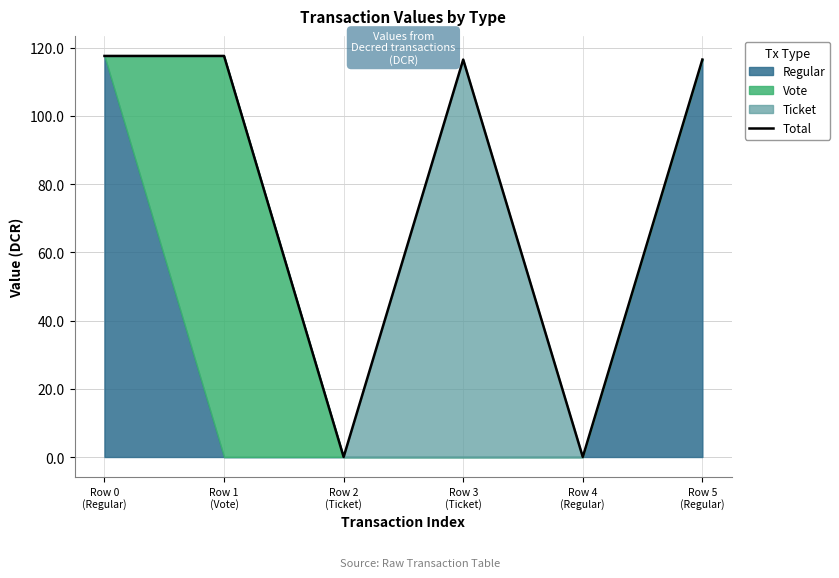

What is the greatest value displayed?

117.6